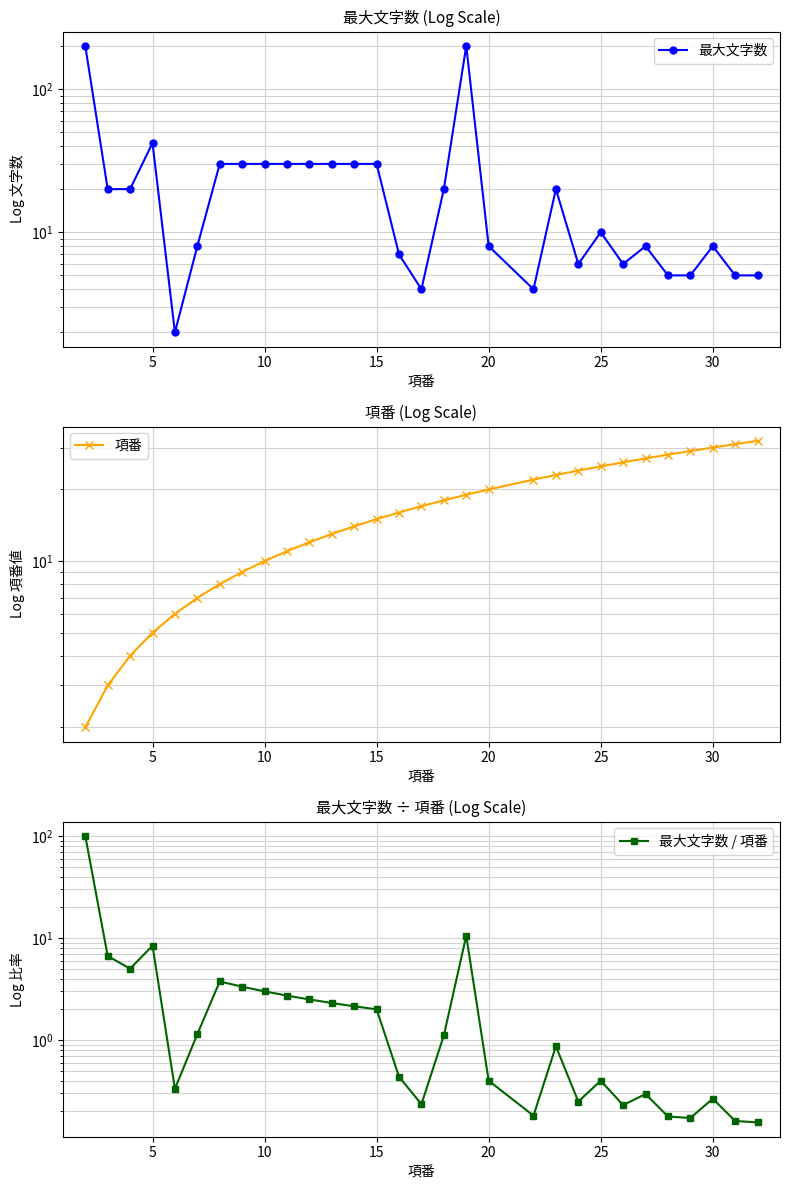

What is the value of the 項番 point at the 24th from the left?

26.0